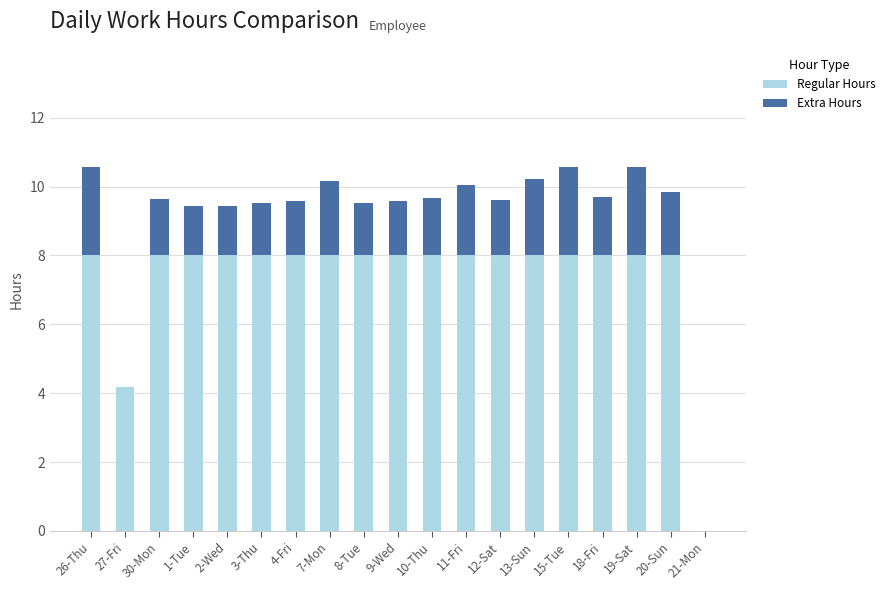

What is the sum of all Regular Hours values?

140.2